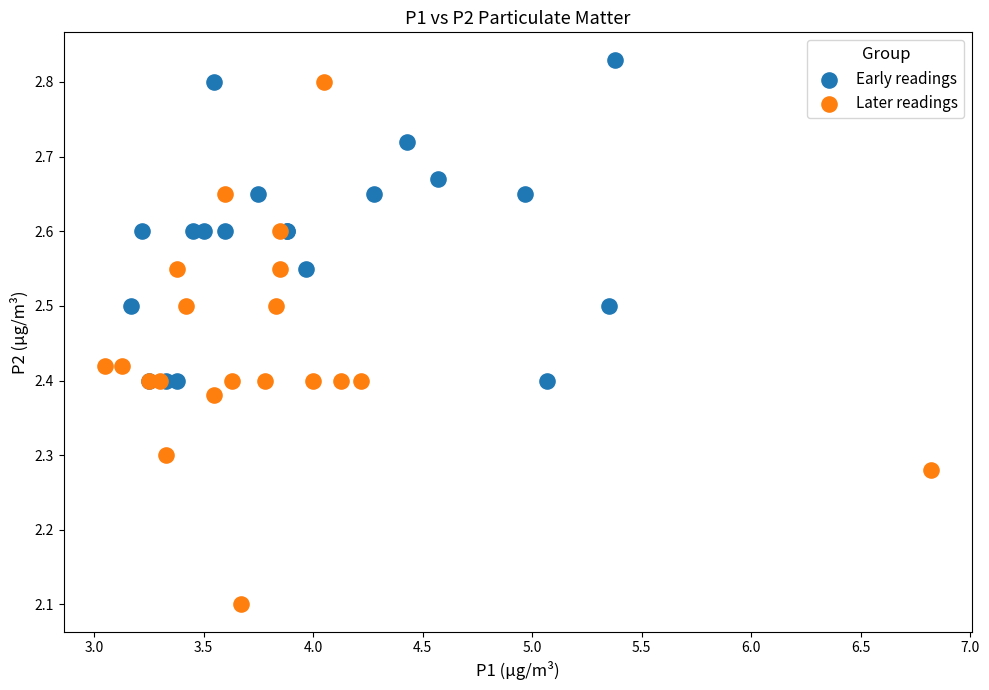

Which series contains the lowest Y value?

Later readings